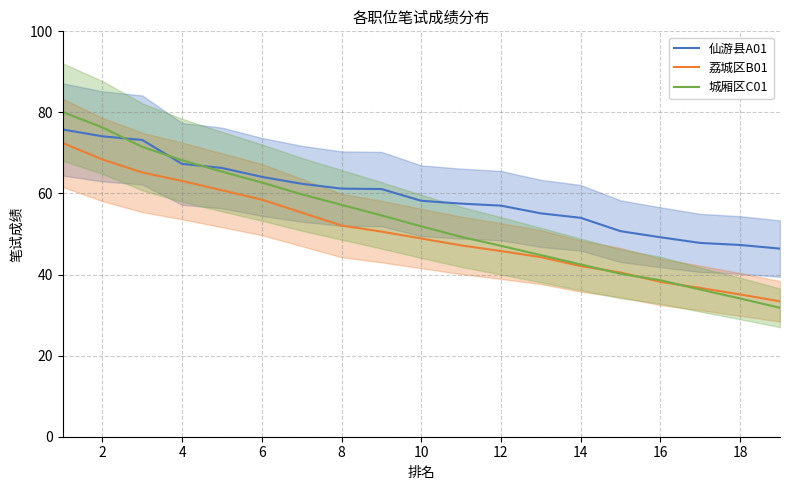

Reading left to right, list all the values displayed in this chart.

仙游县A01: 75.8	74.1	73.2	67.3	66.3	64.1	62.4	61.2	61.1	58.2	57.5	57.0	55.1	54.0	50.7	49.2	47.8	47.3	46.4
荔城区B01: 72.5	68.4	65.2	63.1	60.8	58.5	55.3	52.1	50.6	48.9	47.2	45.8	44.3	42.1	40.5	38.2	36.7	35.1	33.4
城厢区C01: 80.1	76.3	71.5	68.2	65.4	62.7	59.8	57.2	54.6	51.9	49.3	47.1	44.8	42.5	40.2	38.6	36.3	34.1	31.8